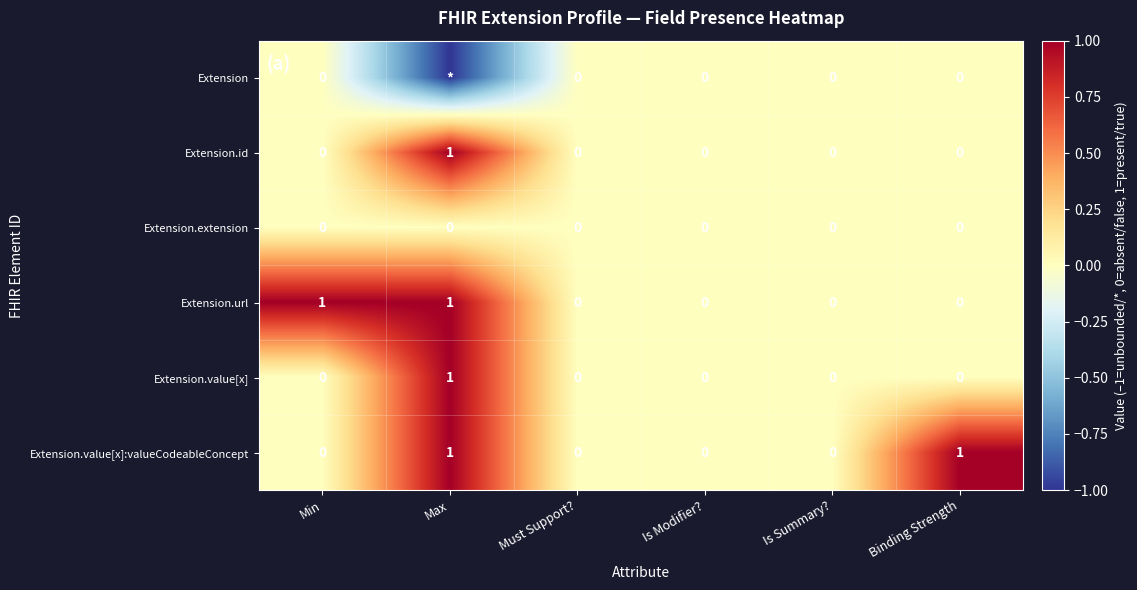

What is the difference between the second highest and minimum values in the Extension.url series?

1